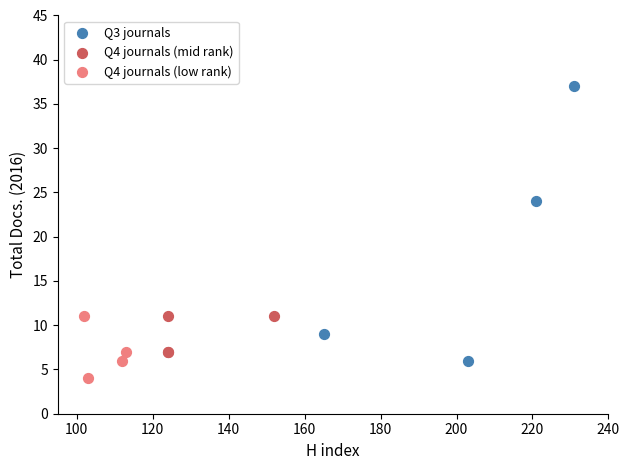

Which series contains the highest Y value?

Q3 journals